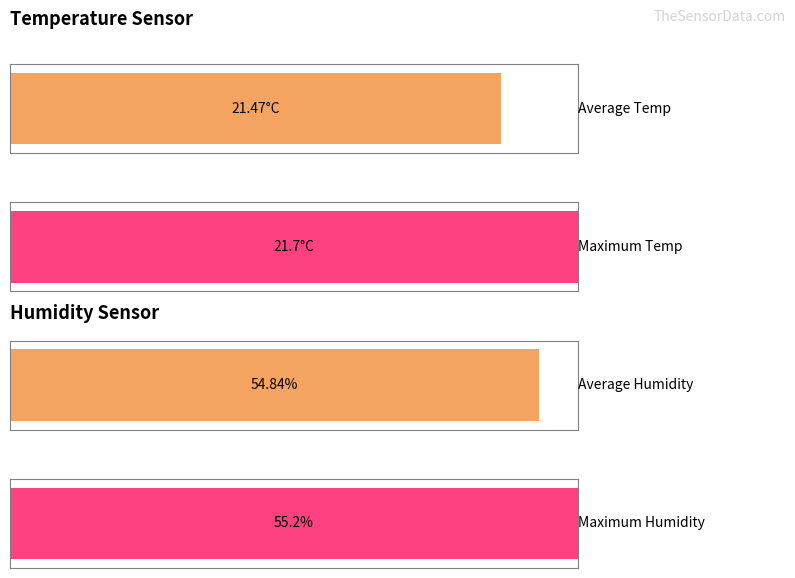

Which series has the largest range (max minus min)?

Humidity